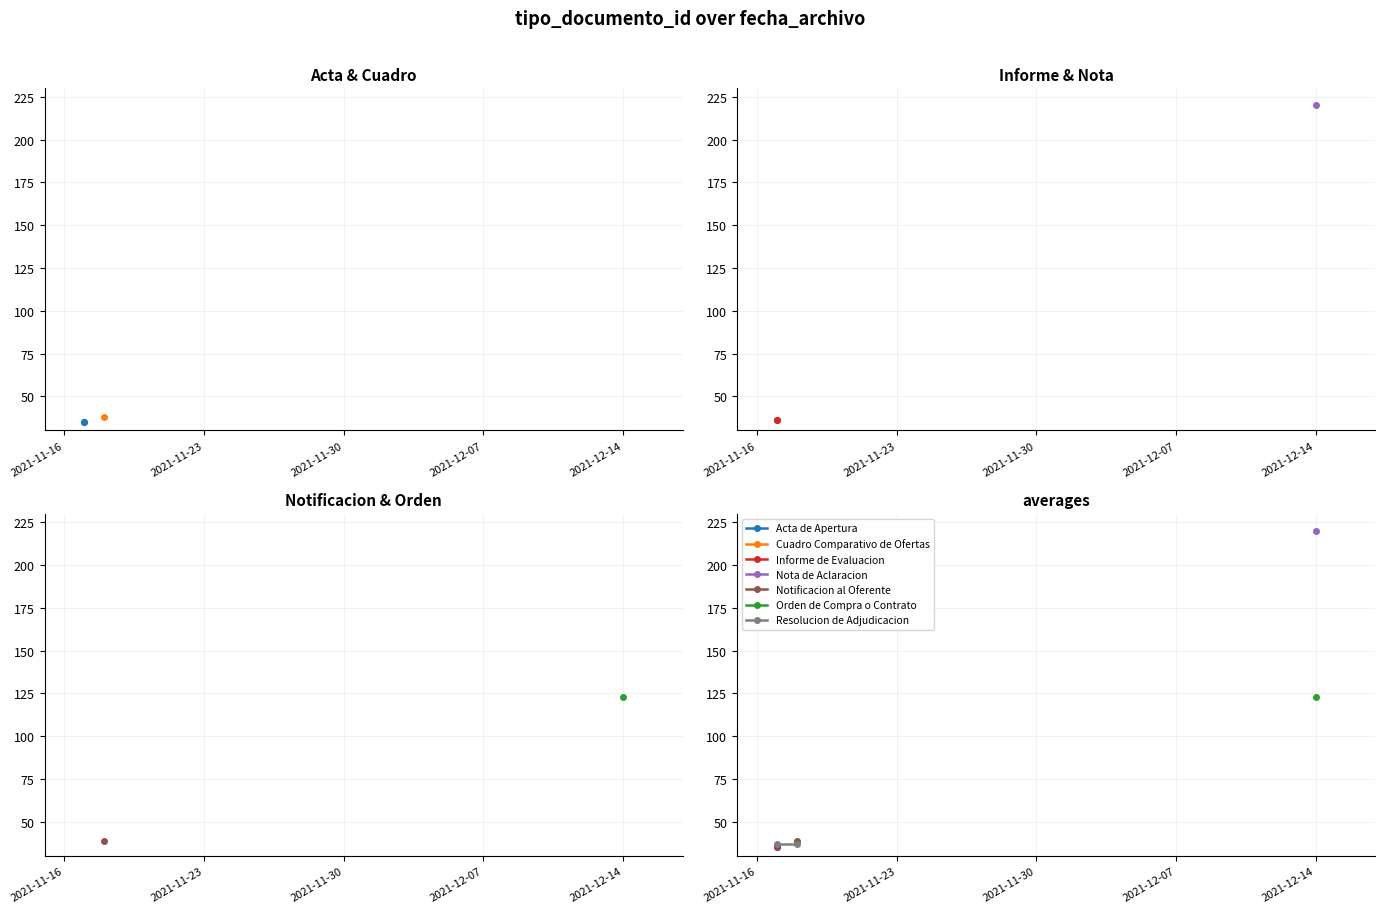

Is the value of Resolucion de Adjudicacion at 2021-11-23 greater than the value of Informe de Evaluacion at 2021-11-23?

Yes